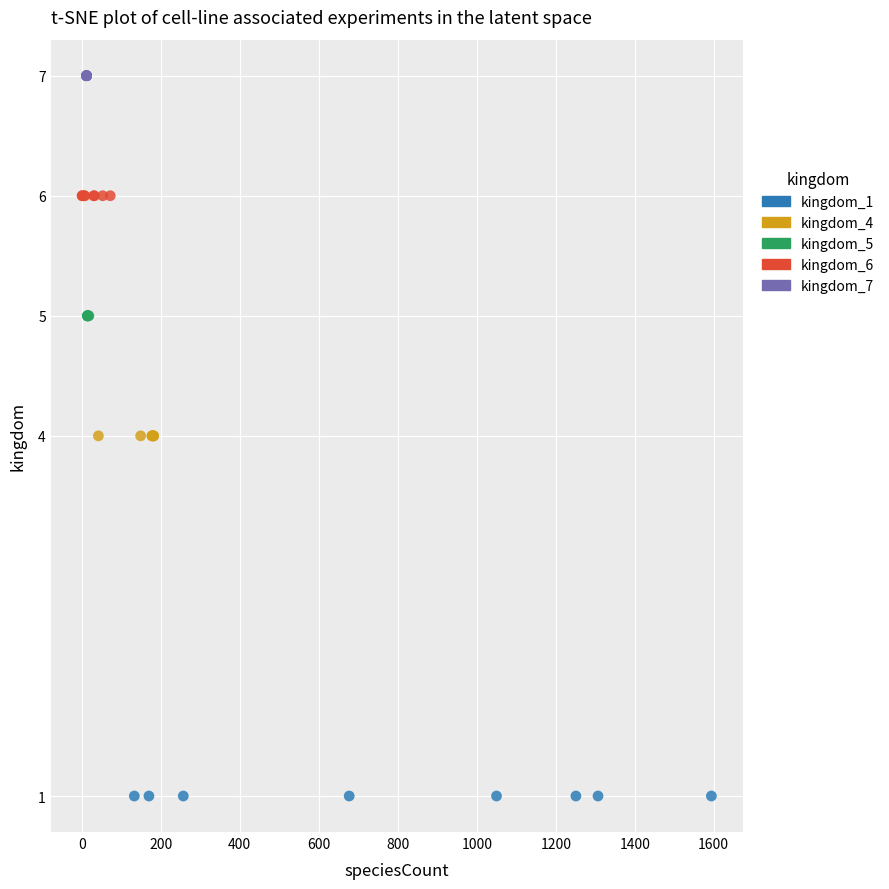

Which series reaches the minimum Y coordinate?

kingdom_1